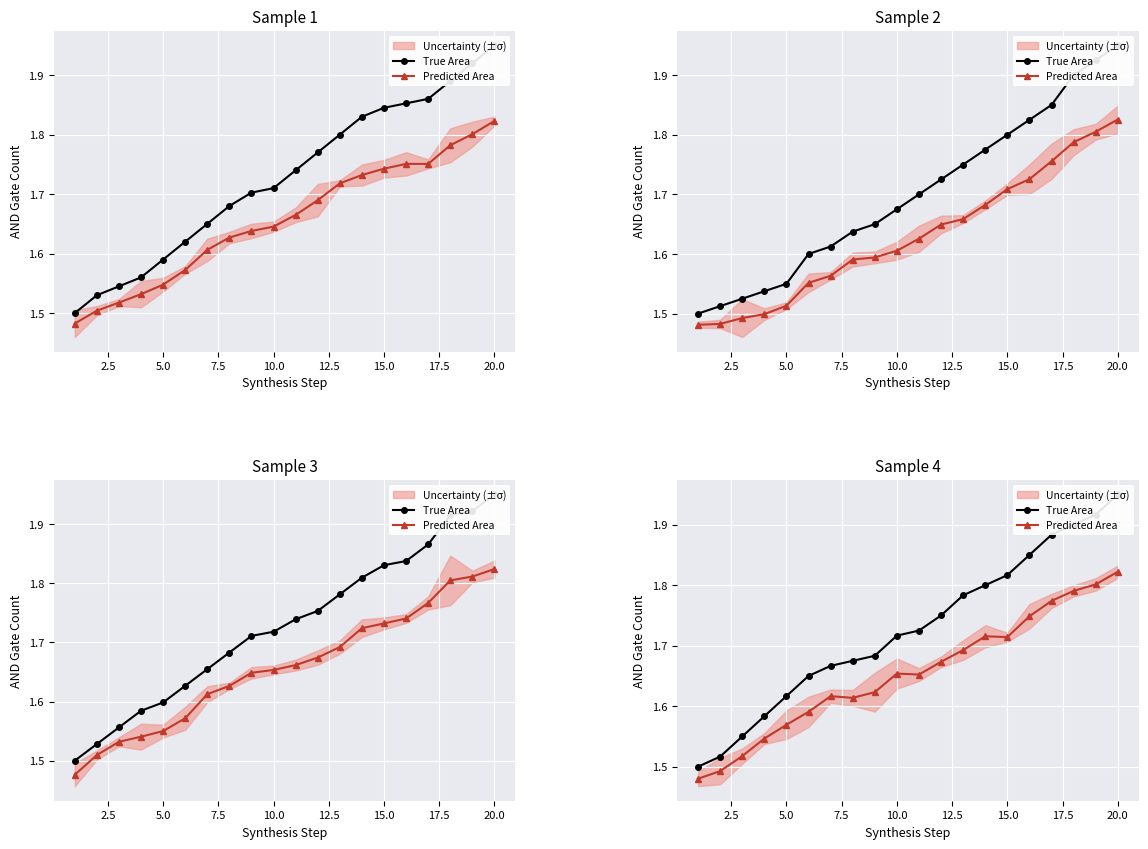

Is the value of True Area at 10.0 greater than the value of Predicted Area at 15?

No